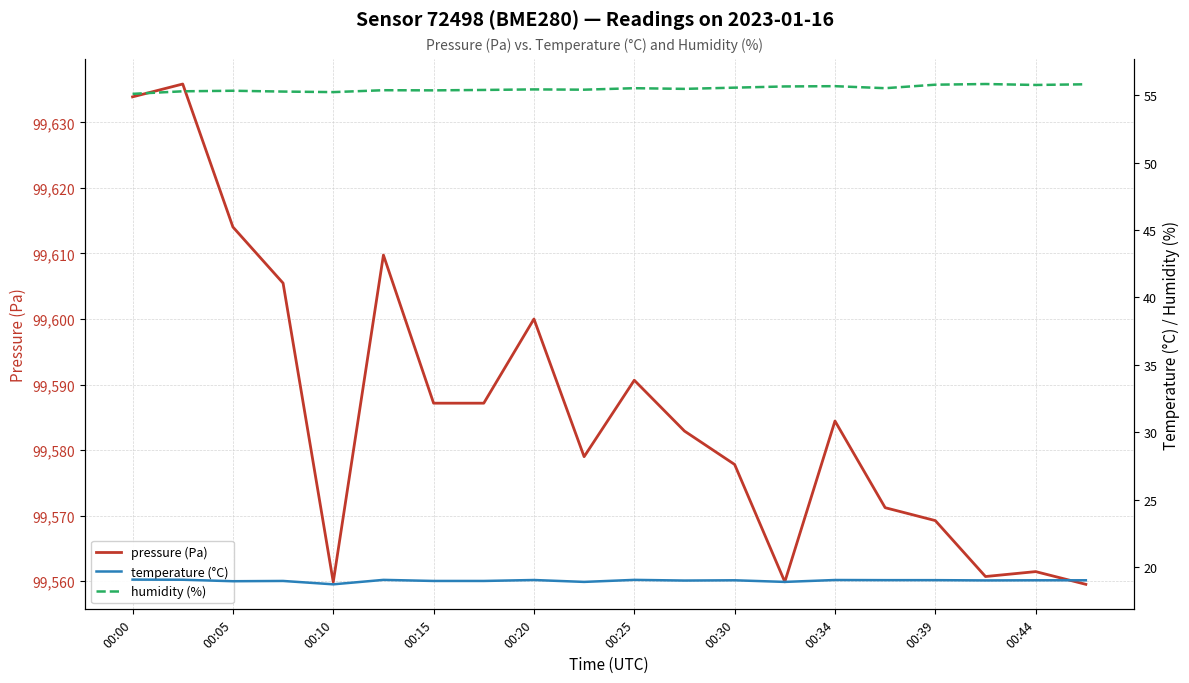

The value of pressure (Pa) at 00:05 is 99614.0. True or false?

True